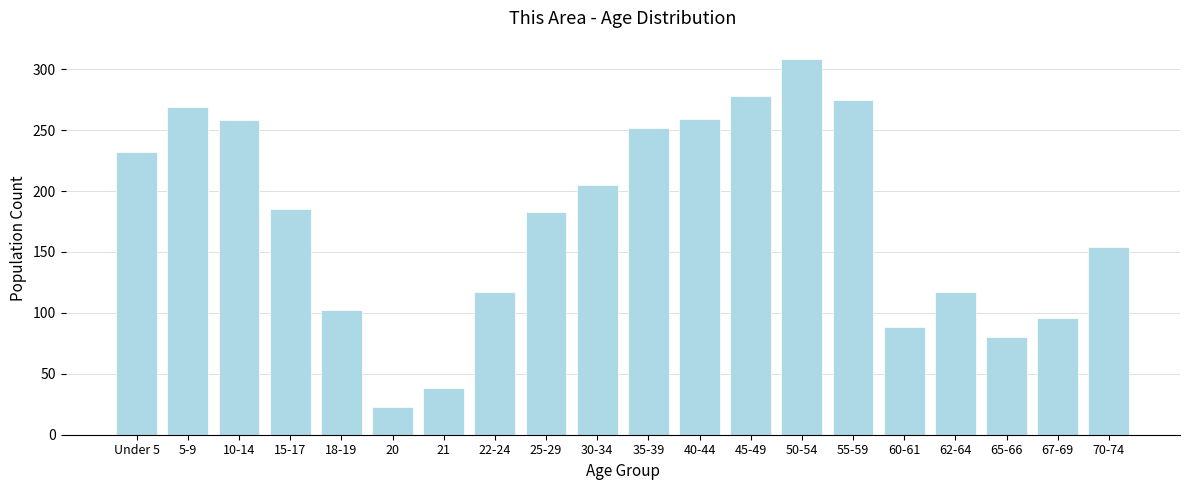

What is the label of the 14th bar from the left?

50-54